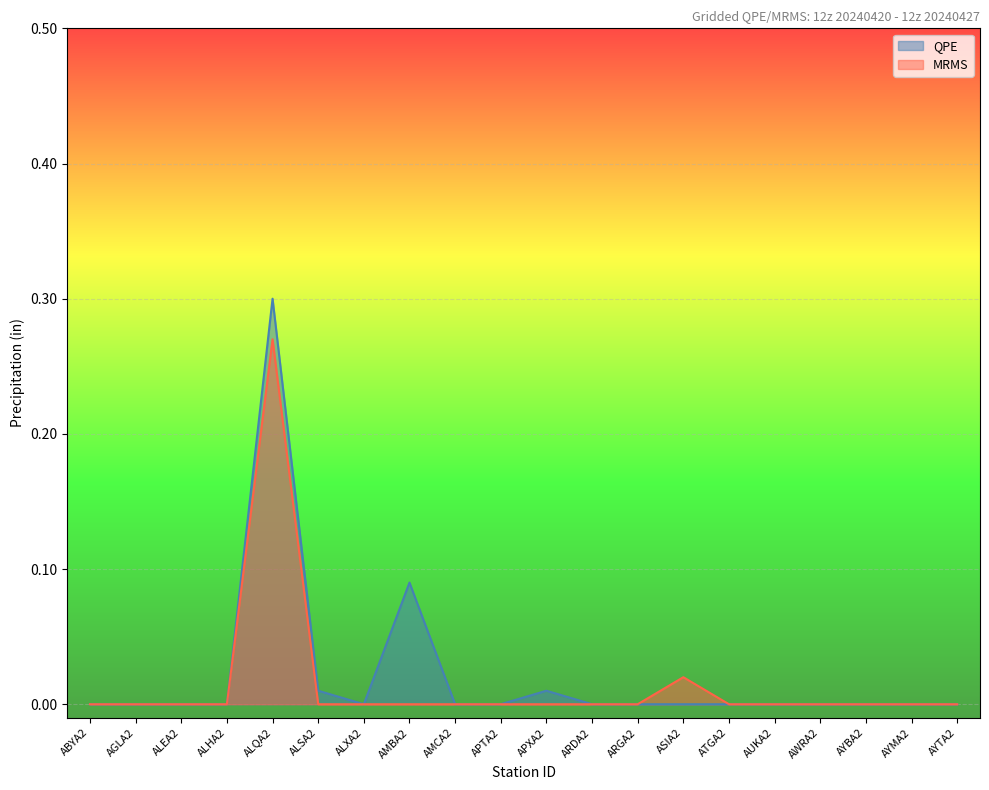

What is the label of the 14th point from the right?

ALXA2